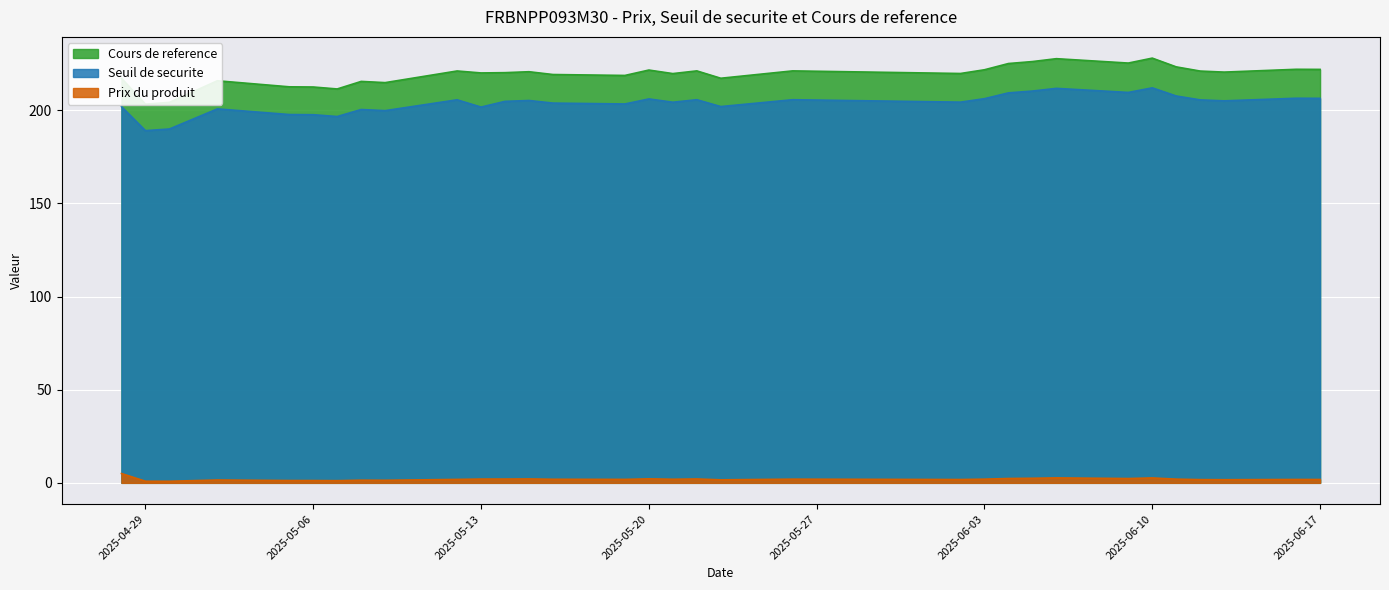

Reading left to right, what are all the values shown in this chart?

Prix du produit: 5.0	0.9	0.8	1.5	1.2	1.2	1.2	1.4	1.4	1.8	2.0	2.0	2.1	1.9	1.9	2.1	1.9	2.1	1.6	2.0	1.8	2.0	2.3	2.5	2.6	2.3	2.6	2.0	1.7	1.7	1.8	1.8
Seuil de securite: 201.9	189.0	189.9	200.7	197.7	197.6	196.6	200.4	199.8	205.6	201.7	204.7	205.2	203.8	203.3	206.0	204.3	205.6	201.9	205.6	204.3	206.2	209.3	210.3	211.7	209.5	212.0	207.6	205.5	205.0	206.4	206.4
Cours de reference: 217.1	203.2	204.2	215.8	212.6	212.4	211.4	215.4	214.8	221.1	220.0	220.2	220.7	219.2	218.7	221.6	219.7	221.1	217.2	221.1	219.7	221.7	225.1	226.1	227.7	225.3	227.9	223.2	221.0	220.4	221.9	221.9